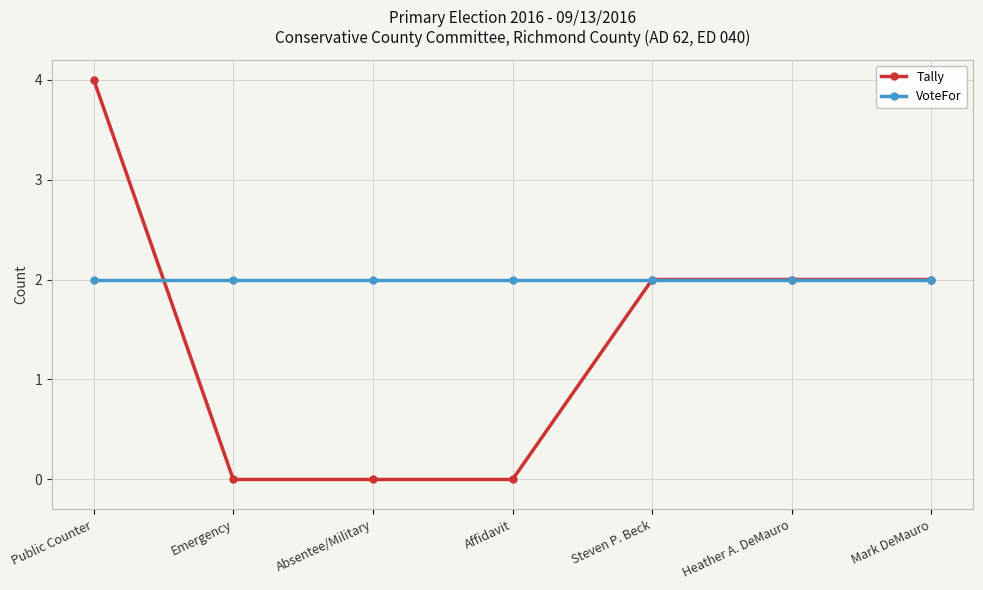

What are all the series names shown in the legend?

Tally, VoteFor